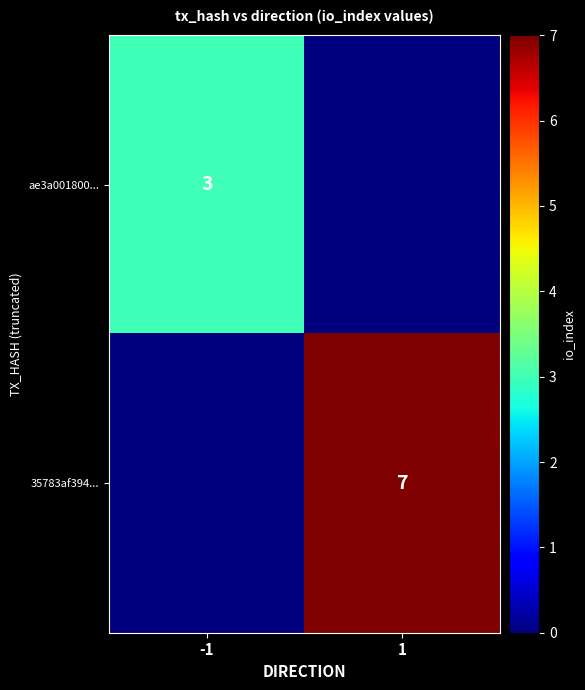

The value of 35783af394... at 1 is 3. True or false?

False